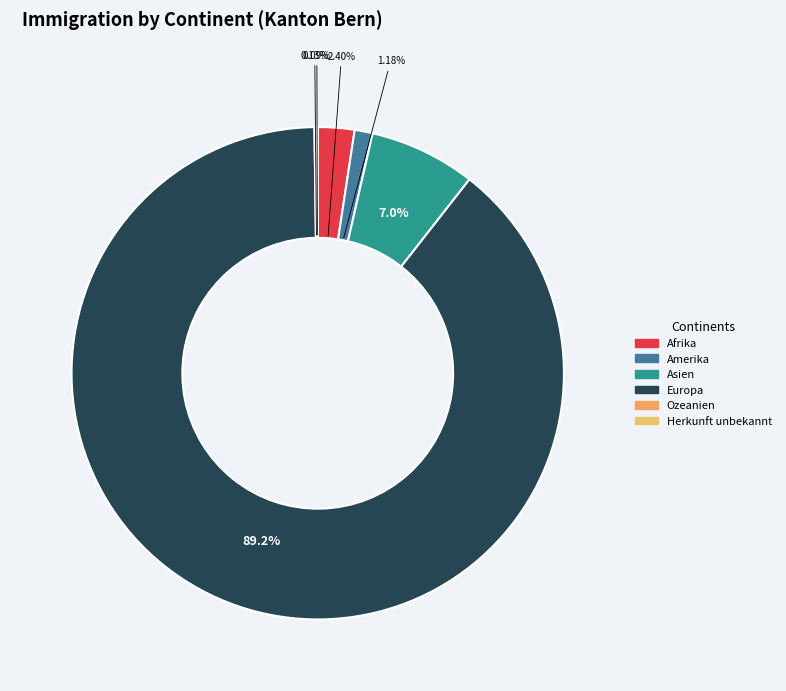

What percentage is the Afrika slice, to the nearest percent?

2%